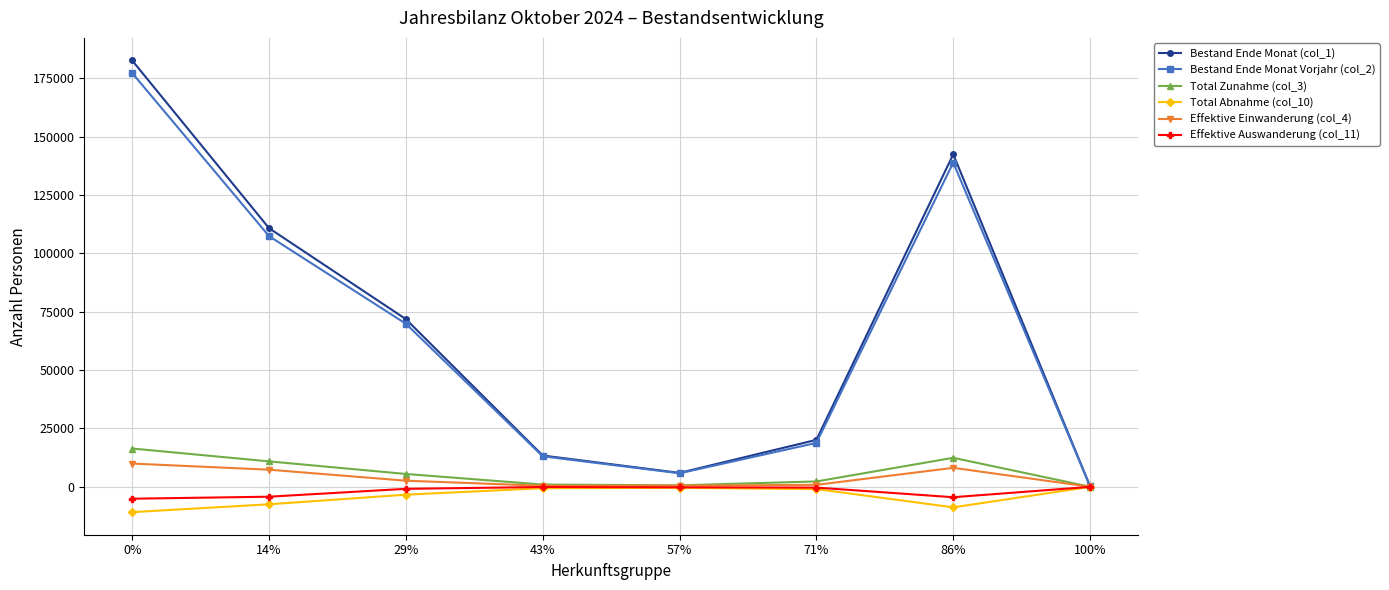

What is the label of the 2nd point from the right?

86%